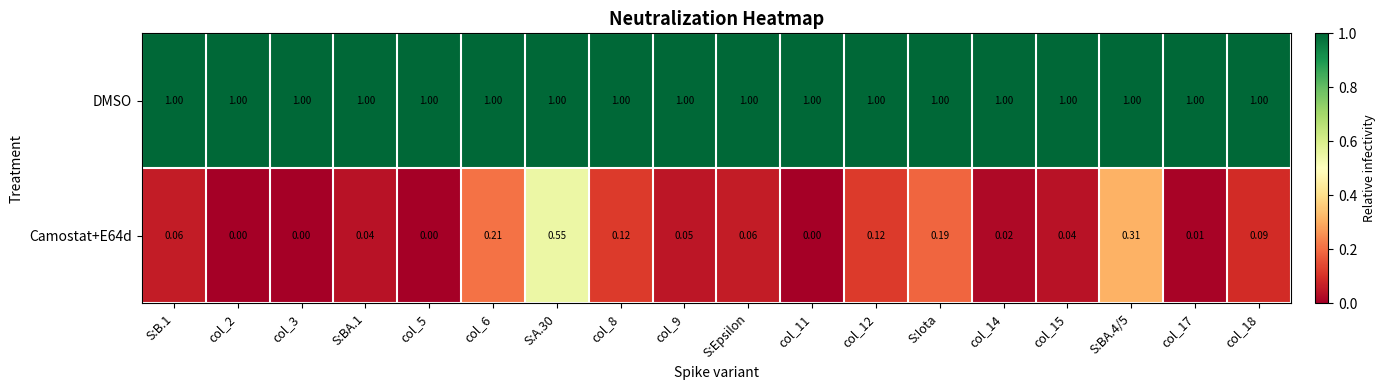

List the series in order of their peak value, lowest first.

Camostat+E64d, DMSO